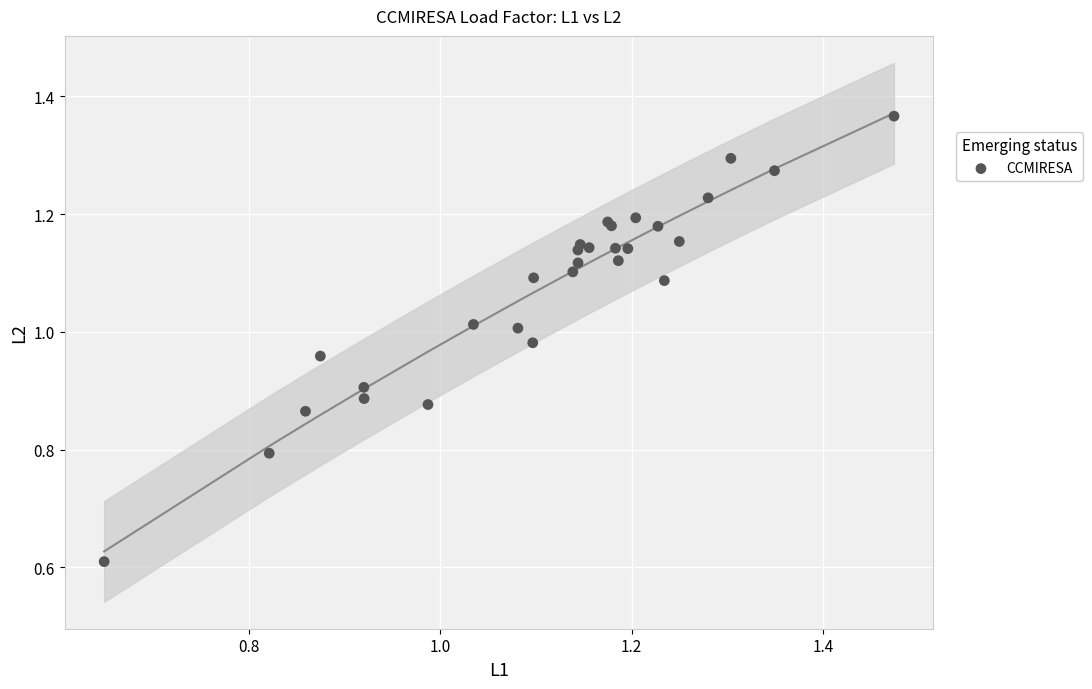

What Y value in the scatter plot is closest to 0?

0.6